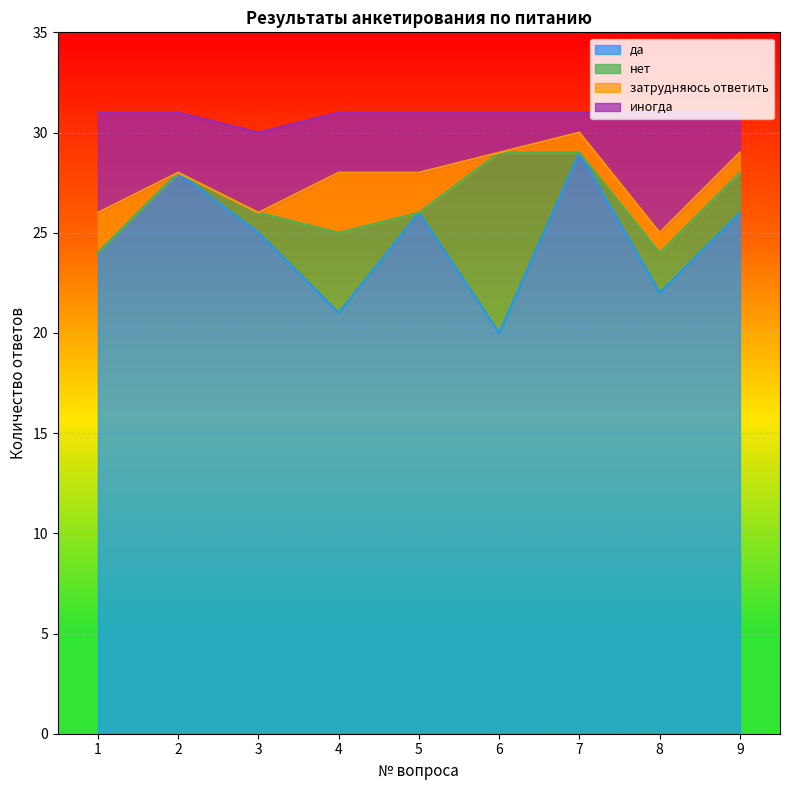

Is it true that да equals 20 at 6?

True